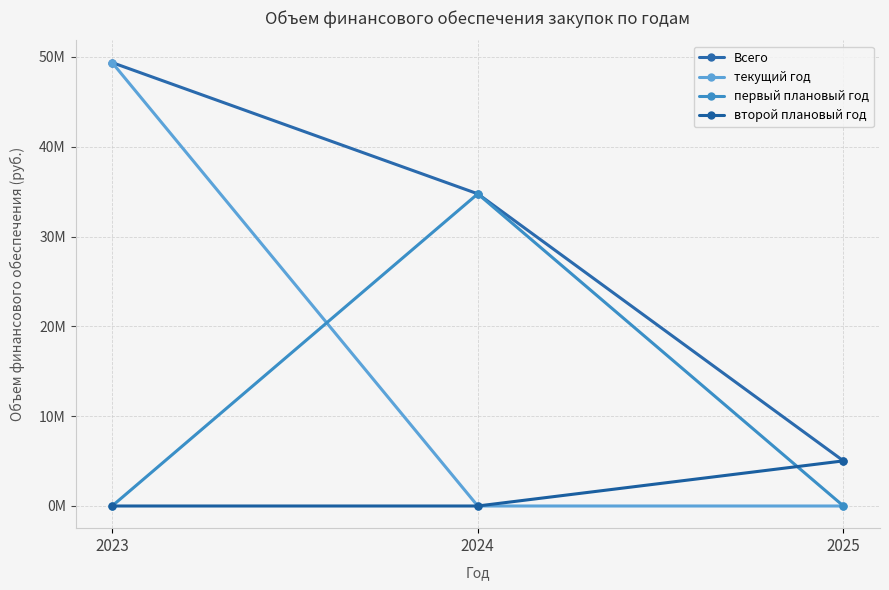

The value of Всего at 2023 is 49373798. True or false?

True